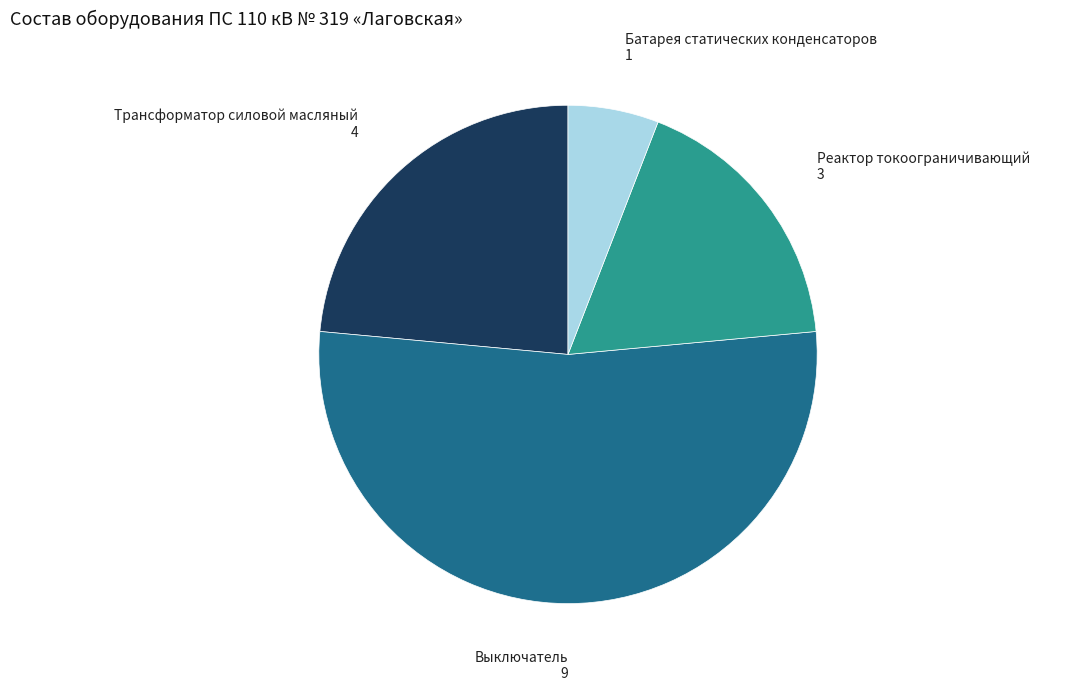

How many segments does this pie chart have?

4